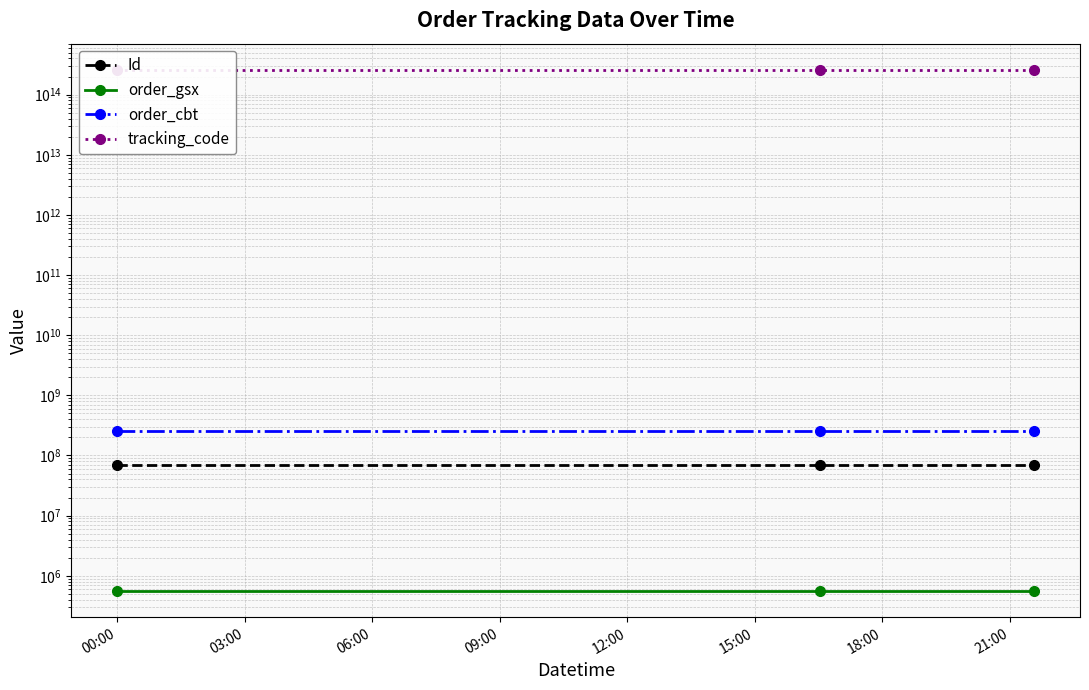

What is the total value across all series at 03:00?

259597442603502